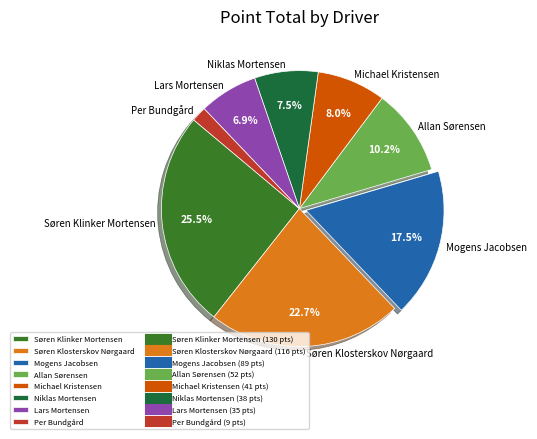

What is the ratio of the value at Mogens Jacobsen to the value at Michael Kristensen?

2.2